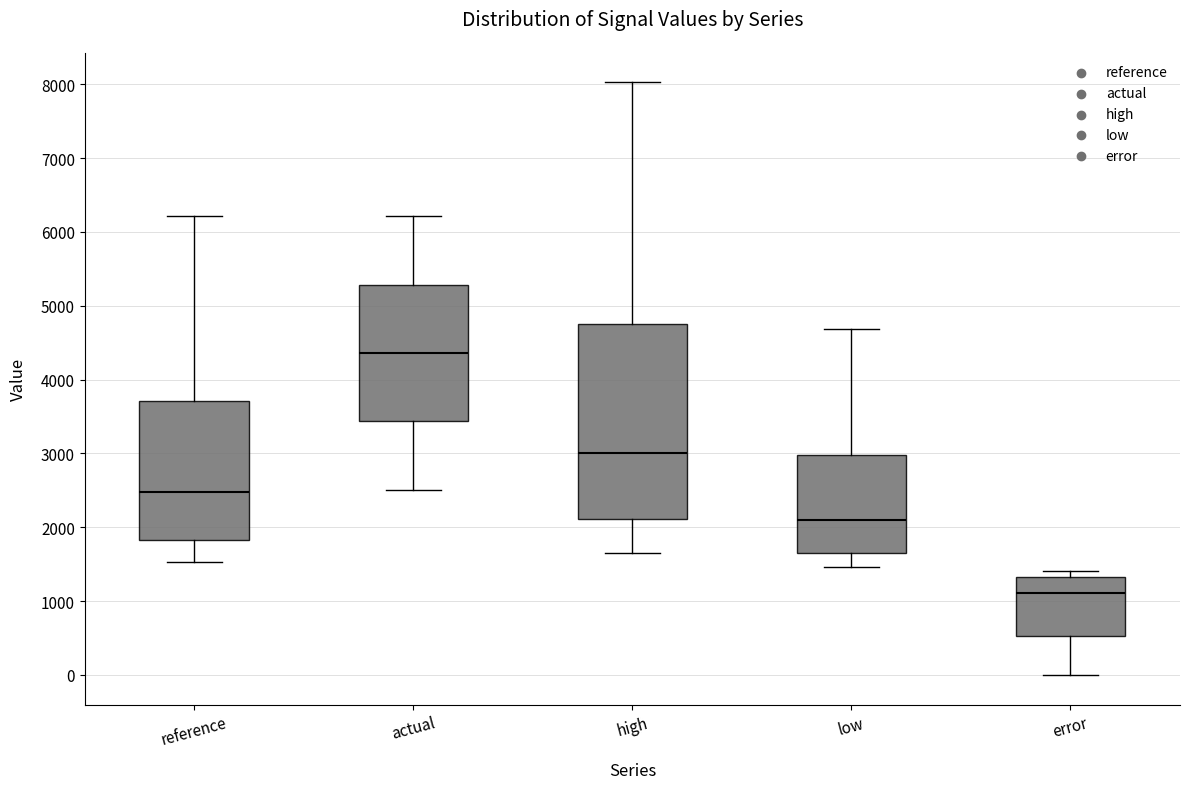

Which box's median line is the highest?

actual